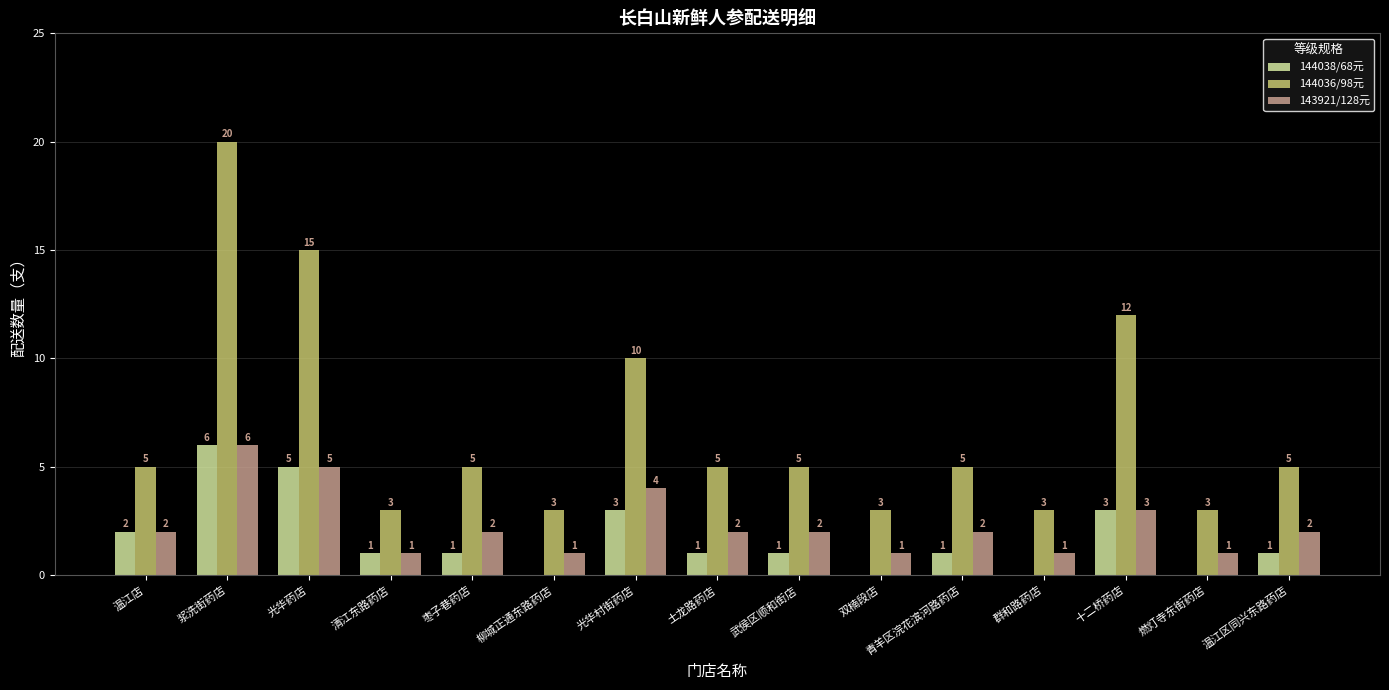

What is the sum of all 143921/128元 values?

35